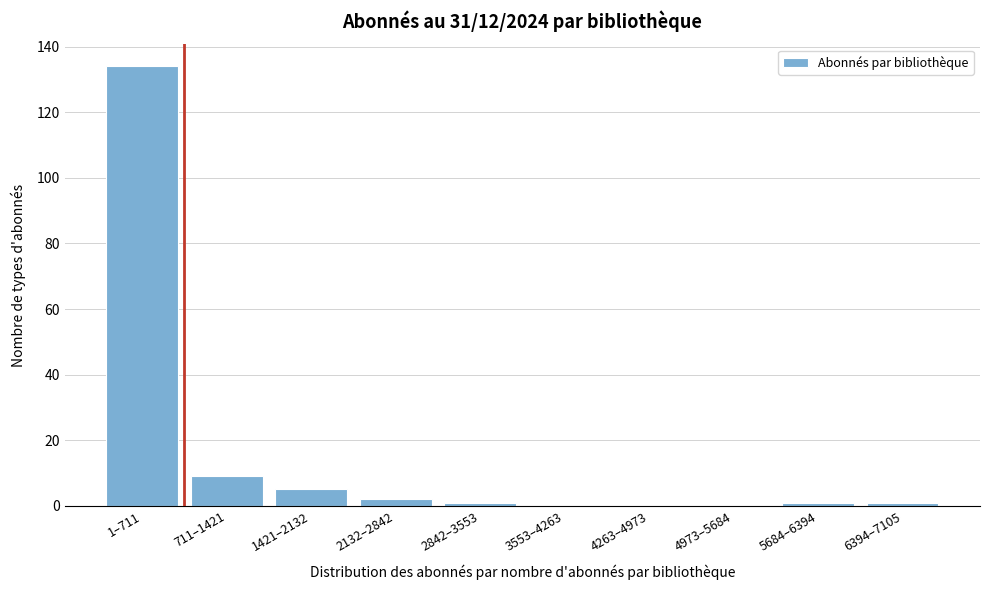

Reading left to right, what are all the values shown in this chart?

1–711=134	711–1421=9	1421–2132=5	2132–2842=2	2842–3553=1	3553–4263=0	4263–4973=0	4973–5684=0	5684–6394=1	6394–7105=1